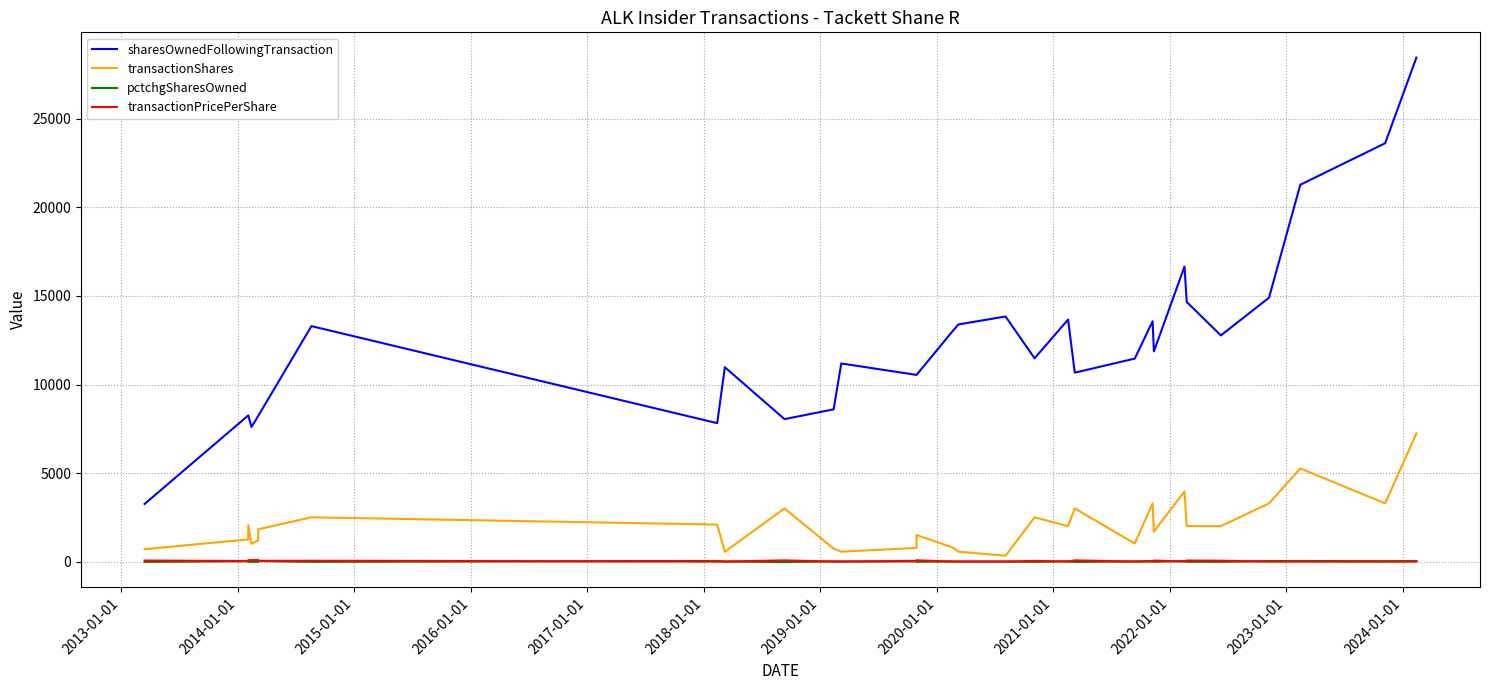

Where is the first local maximum for pctchgSharesOwned?

2013-01-01